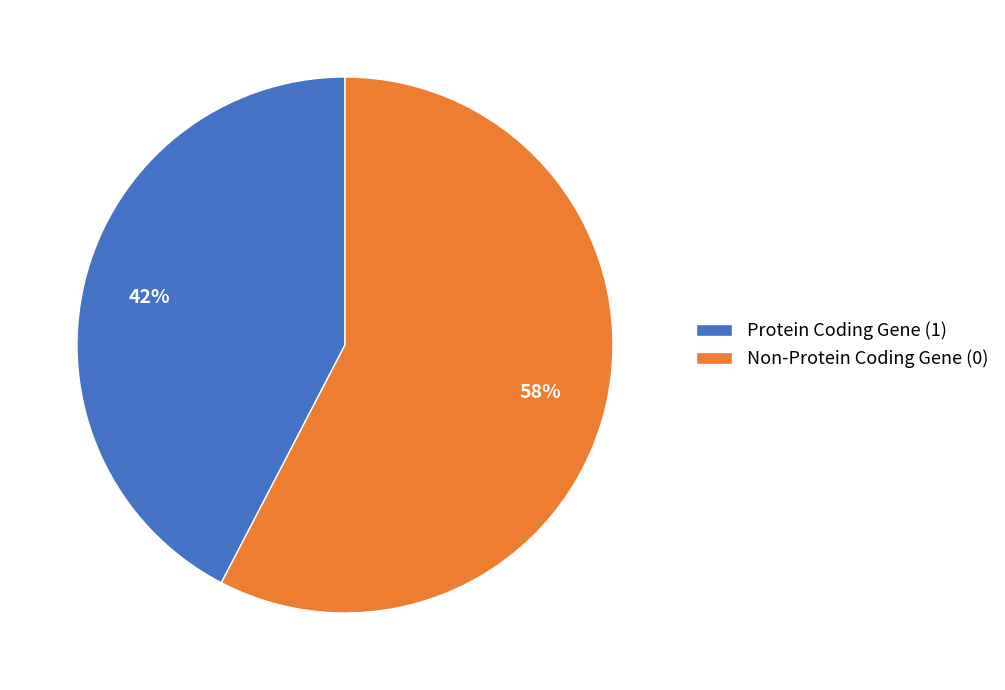

To the nearest percent, what is the average slice percentage?

50%